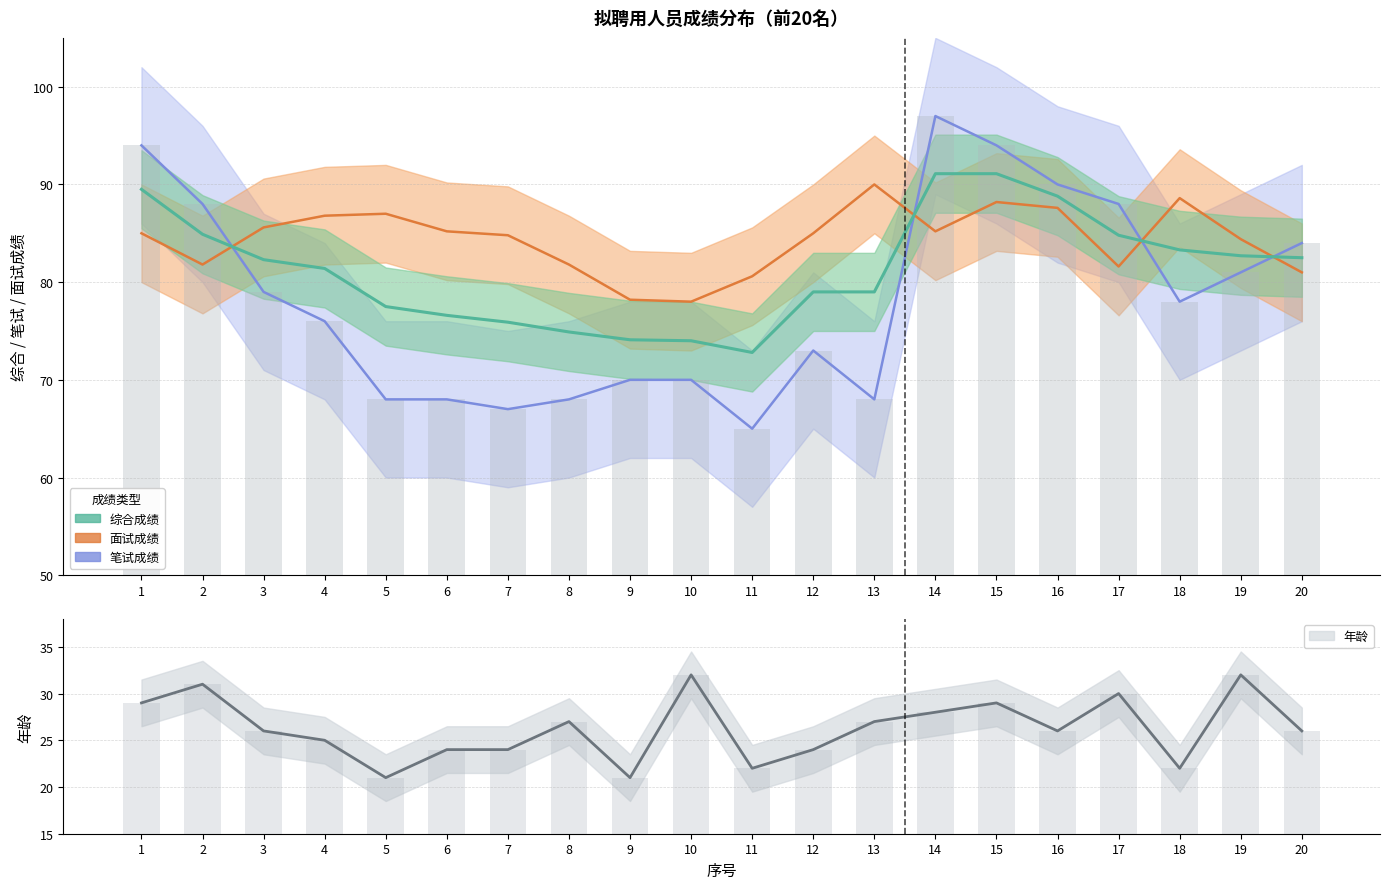

What are all the series names shown in the legend?

综合成绩, 面试成绩, 笔试成绩, 年龄